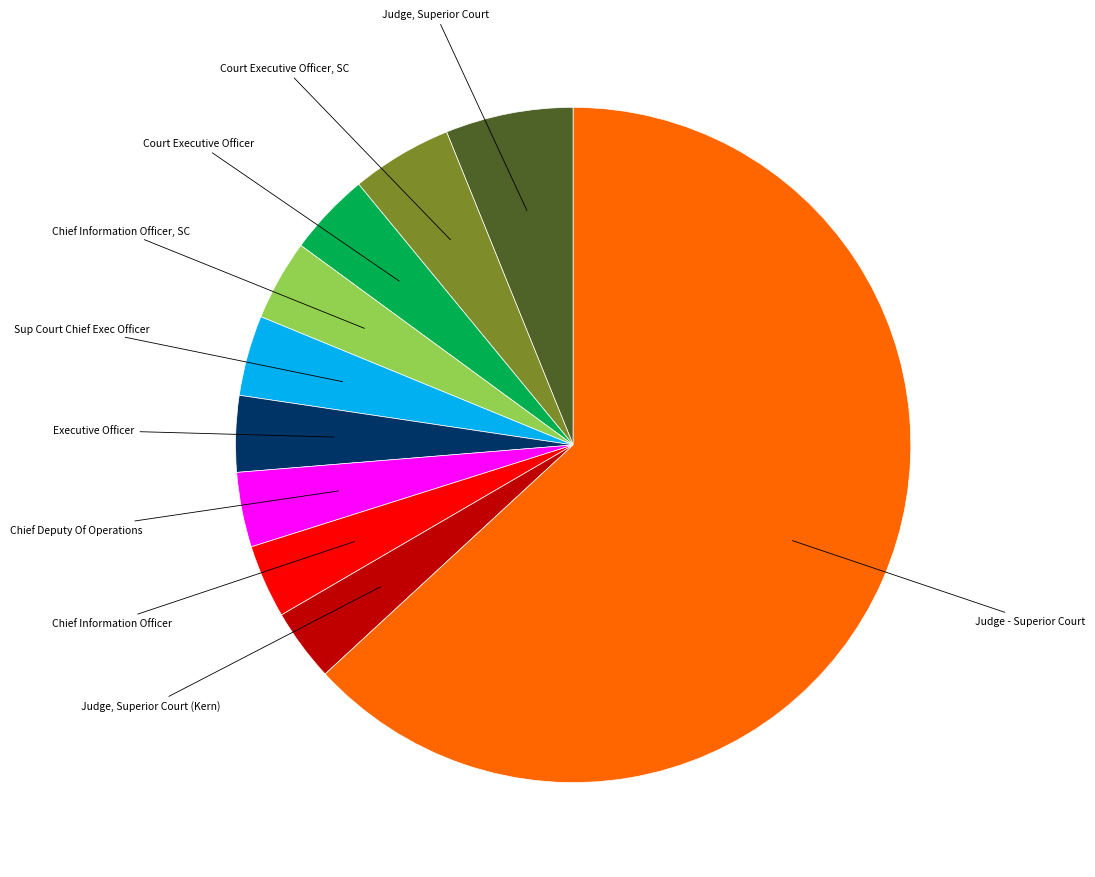

Which category accounts for the majority?

Judge - Superior Court